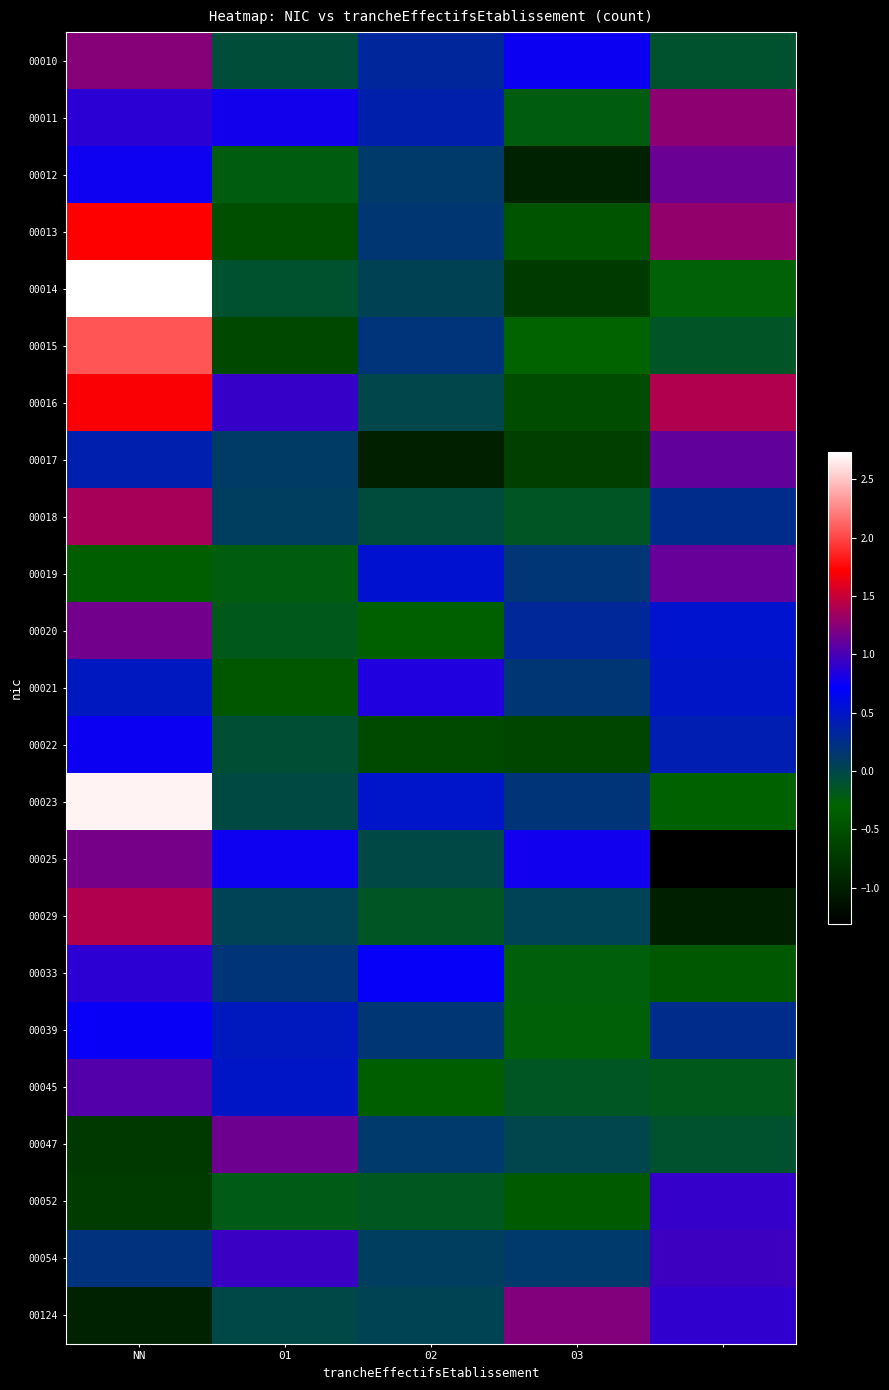

Which series has the largest range (max minus min)?

00014